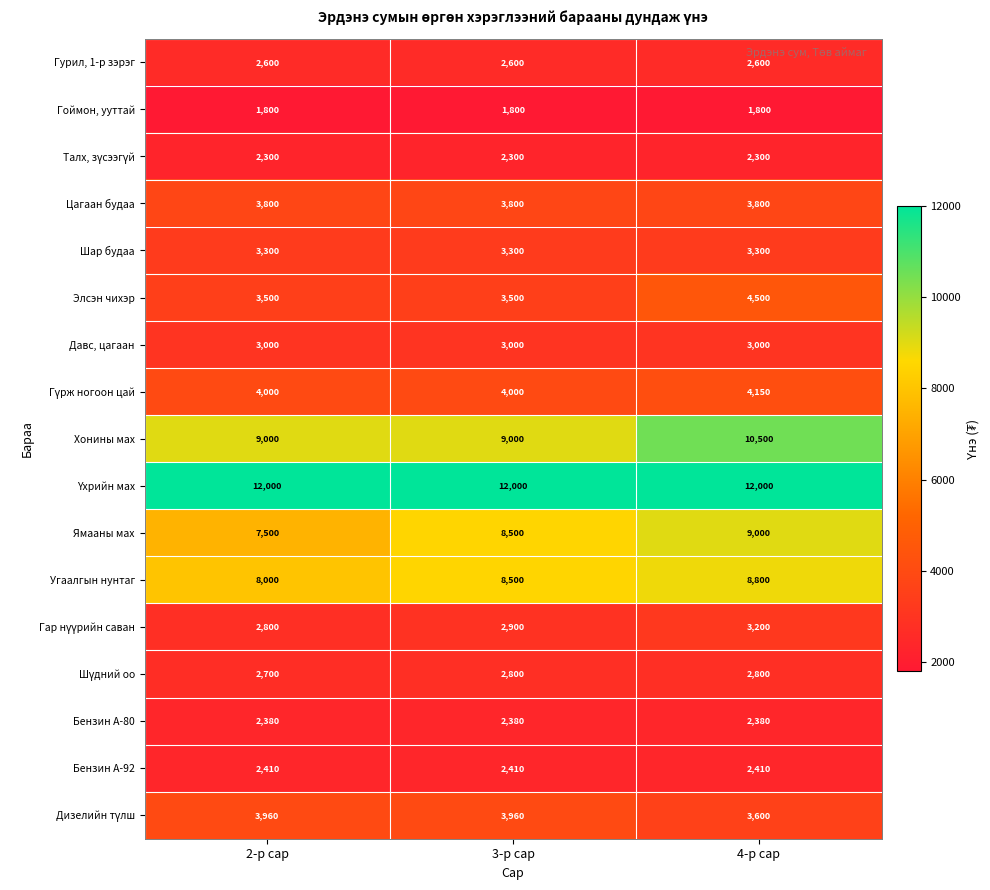

At which label does Угаалгын нунтаг reach its minimum?

2-р сар